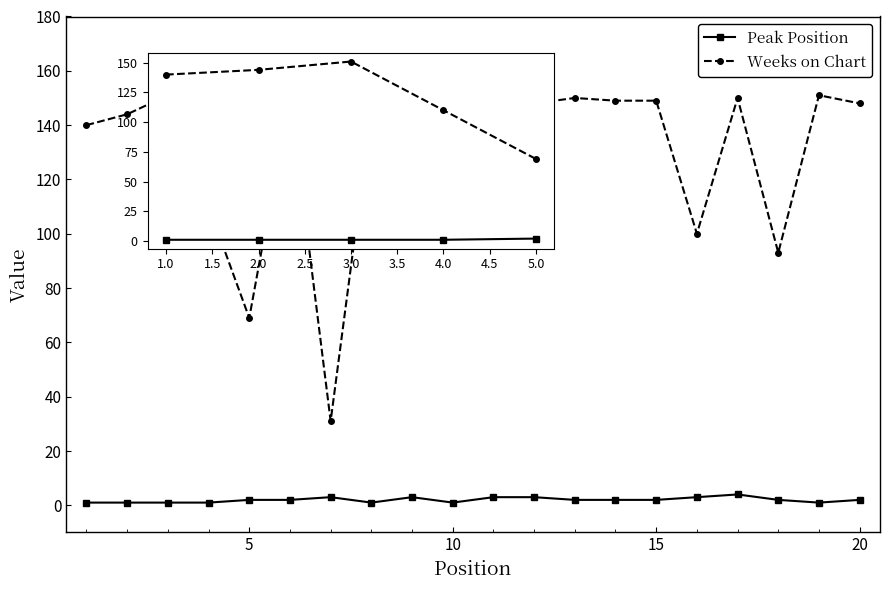

What are all the series names shown in the legend?

Peak Position, Weeks on Chart